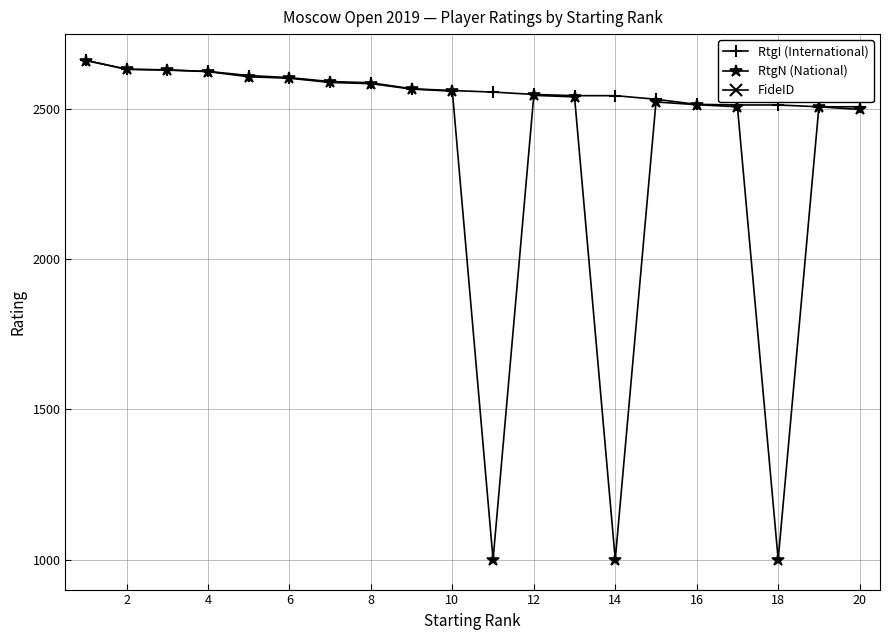

The value of RtgI (International) at 2 is 581. True or false?

False